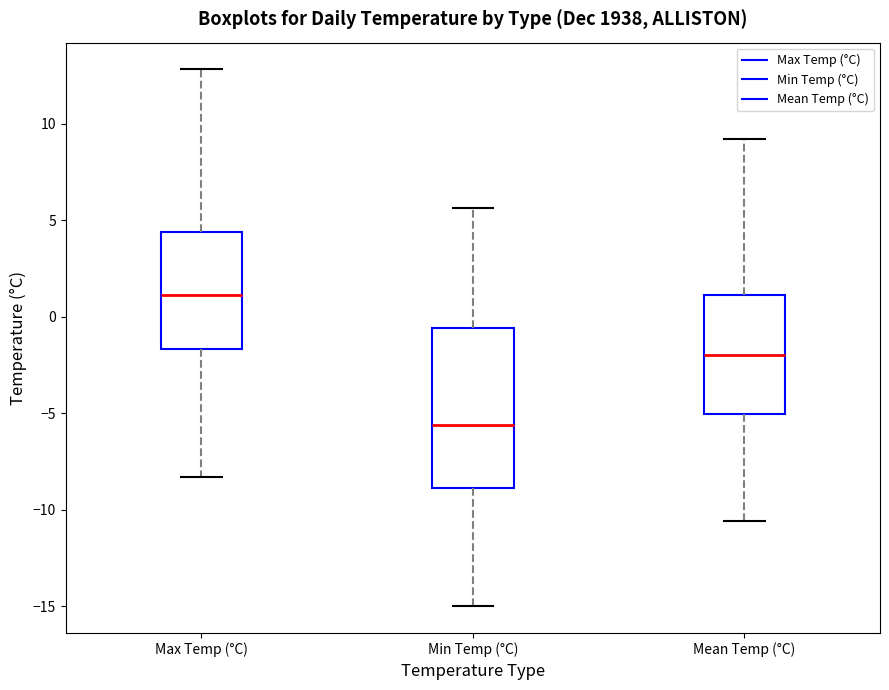

Reading left to right, transcribe this box plot: for each box, give where its median line is, the range the box spans, and where its two whiskers end, as read against the y-axis. The values are not printed on the chart, so give them approximately, as read against the axis.

Max Temp (°C): median 1.0, box -1.5 to 4.5, whiskers -8.5 to 13.0
Min Temp (°C): median -5.5, box -9.0 to -0.5, whiskers -15.0 to 5.5
Mean Temp (°C): median -2.0, box -5.0 to 1.0, whiskers -10.5 to 9.0